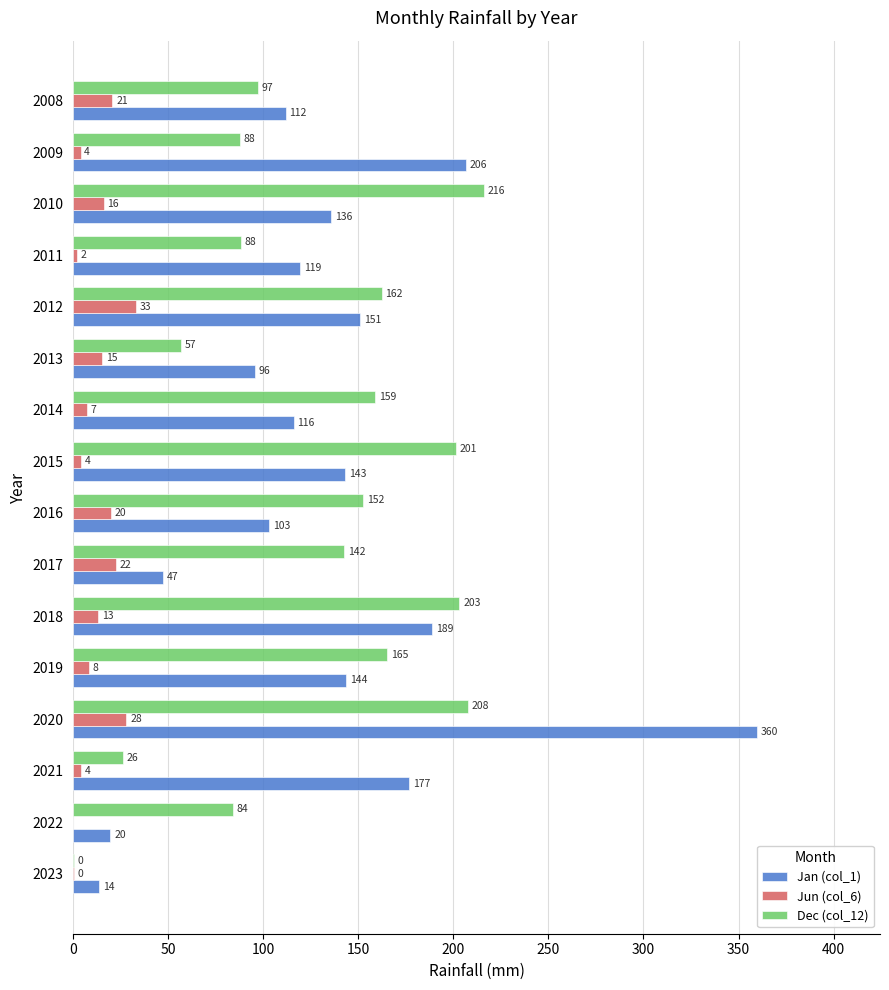

Is it true that Jan (col_1) equals 143.0 at 2015?

True